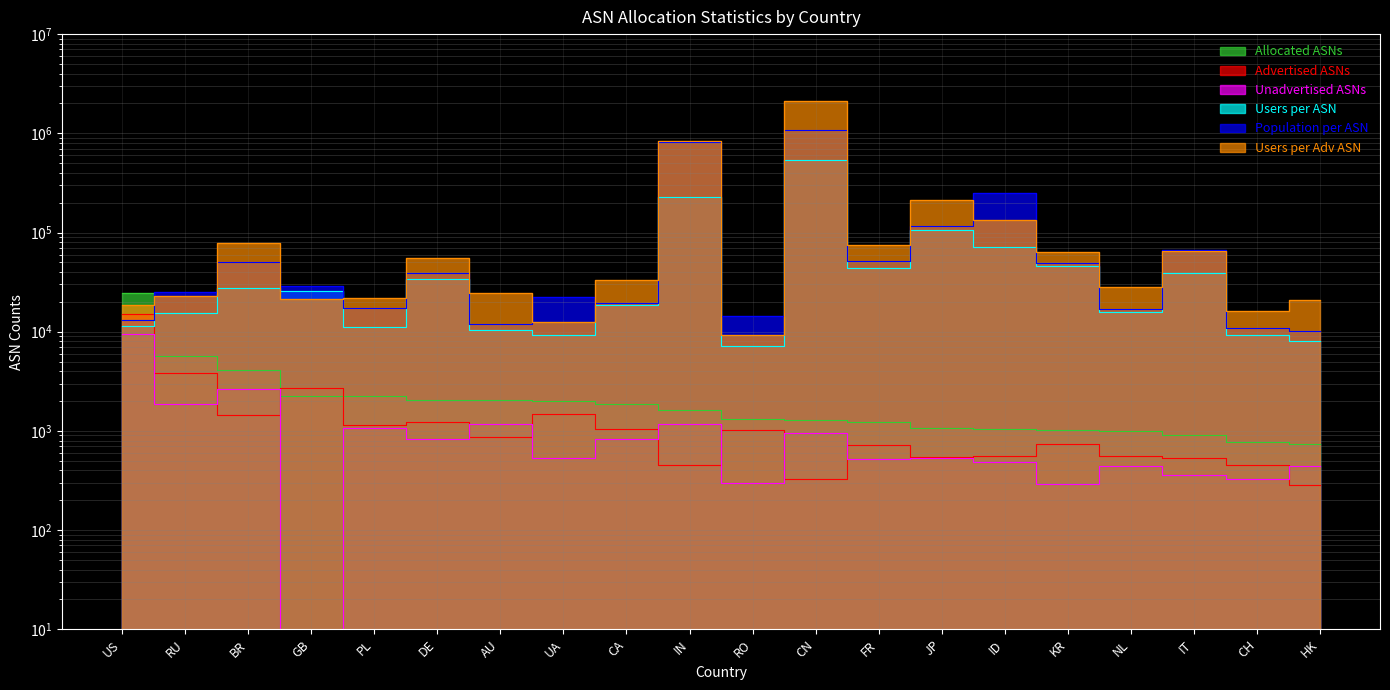

What is the difference between the maximum and minimum values in the Population per ASN series?

1070461